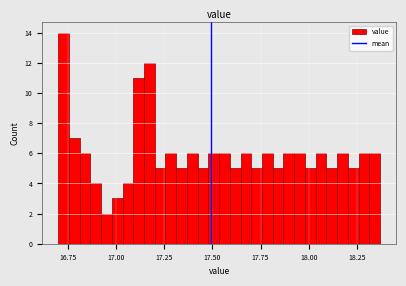

Around what value on the x-axis is the tallest bar? Give the approximate position of its centre, as read against the axis.

16.75